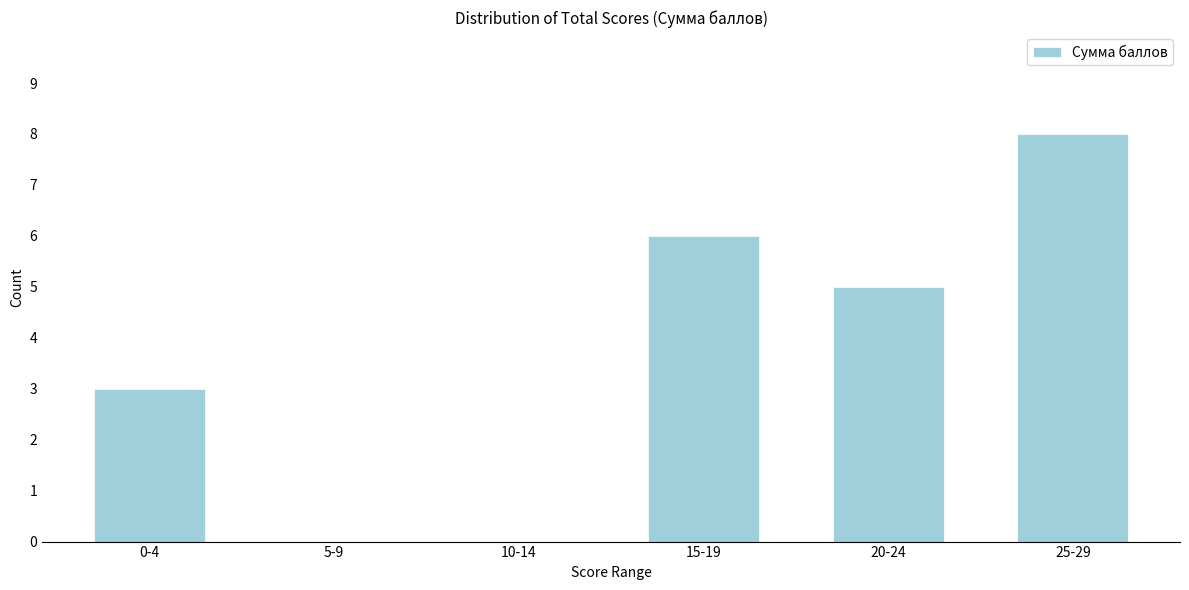

Reading left to right, extract all data points from this chart.

0-4=3	5-9=0	10-14=0	15-19=6	20-24=5	25-29=8